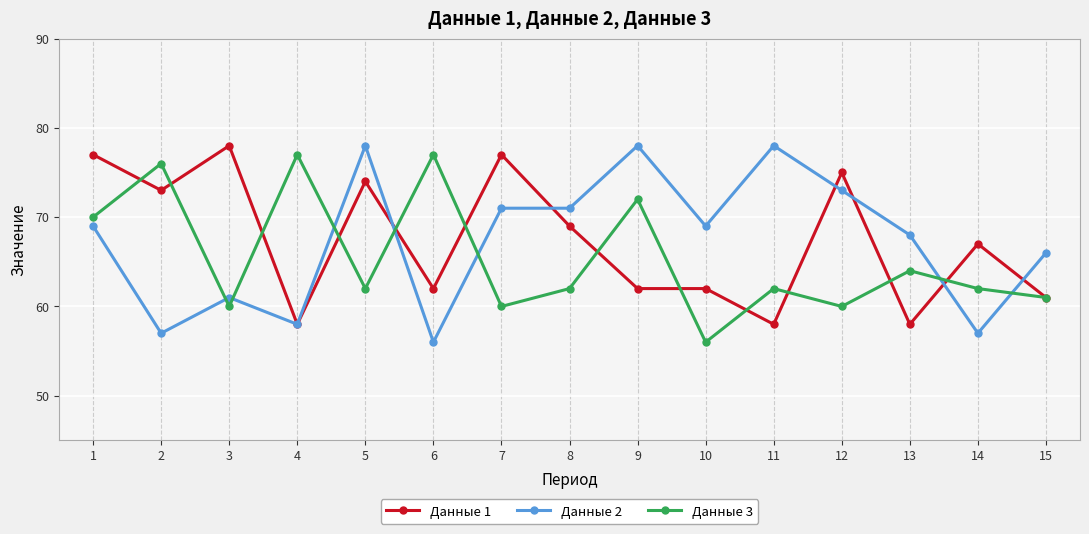

Reading left to right, extract all data points from this chart.

Данные 1: 77	73	78	58	74	62	77	69	62	62	58	75	58	67	61
Данные 2: 69	57	61	58	78	56	71	71	78	69	78	73	68	57	66
Данные 3: 70	76	60	77	62	77	60	62	72	56	62	60	64	62	61